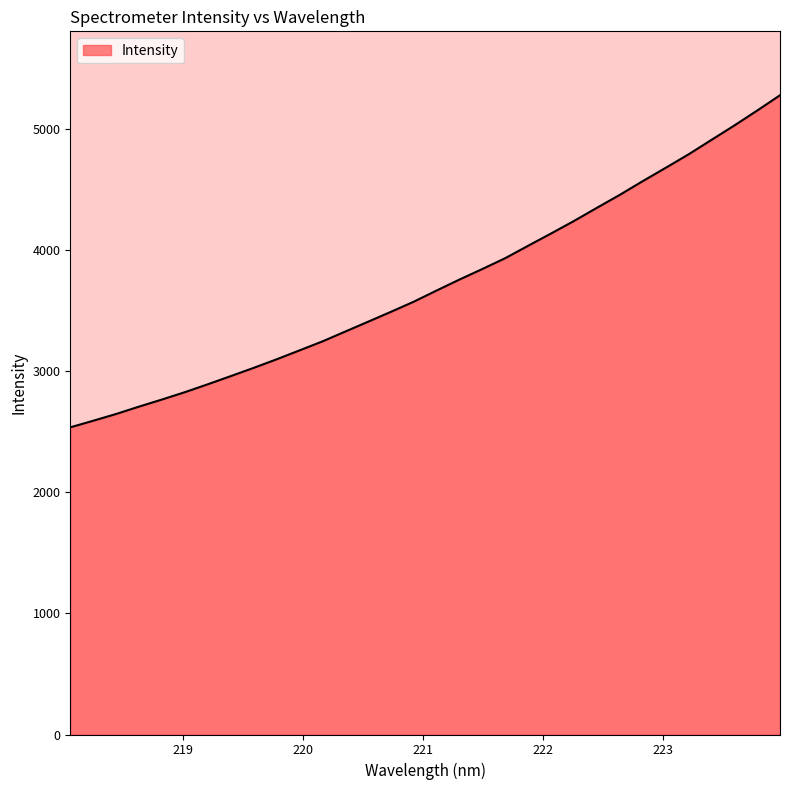

What is the greatest value displayed?

5274.5